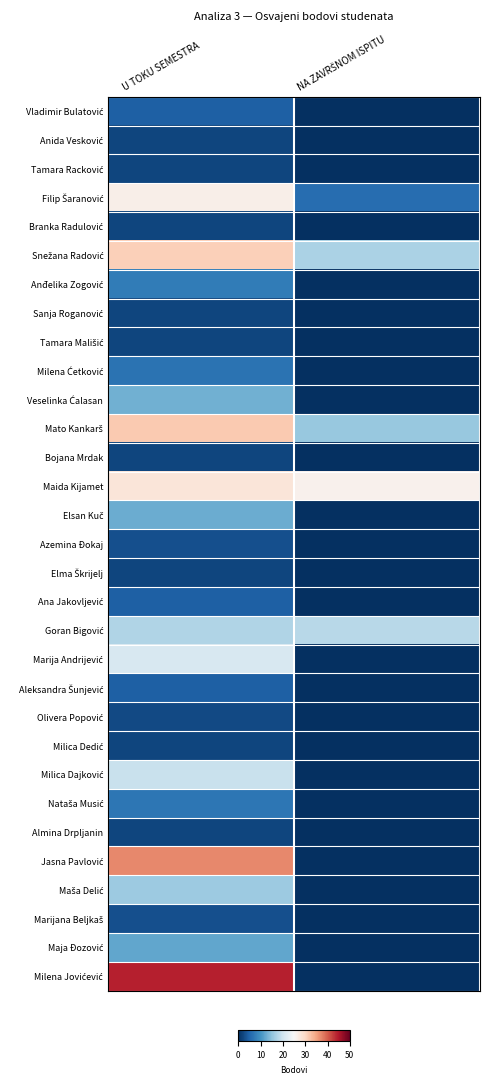

Which has a higher value, NA ZAVRŠNOM ISPITU or U TOKU SEMESTRA?

U TOKU SEMESTRA